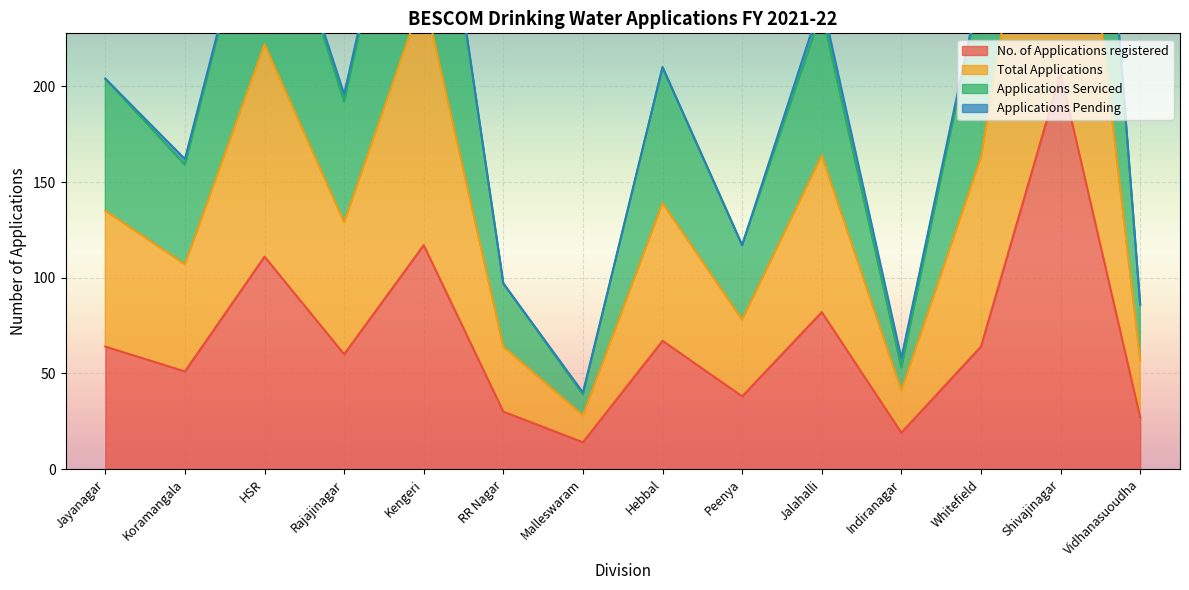

What is the lowest value of the No. of Applications registered series?

14